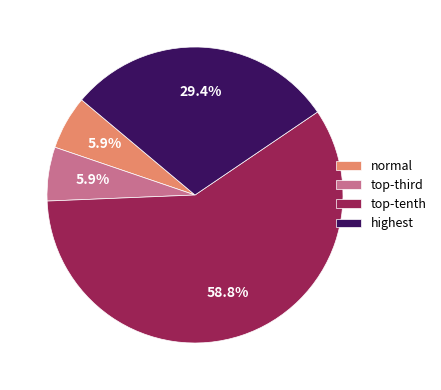

Count the number of slices in the pie.

4